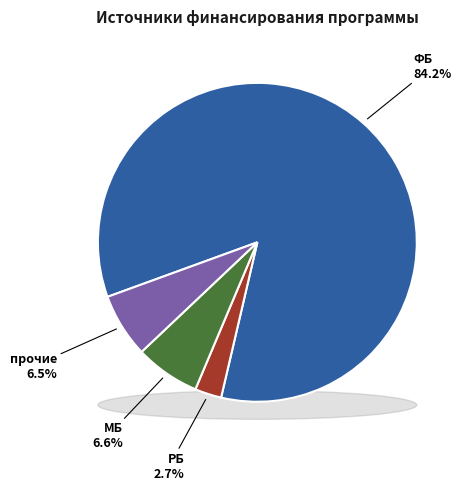

What percentage is the РБ slice, to the nearest percent?

3%